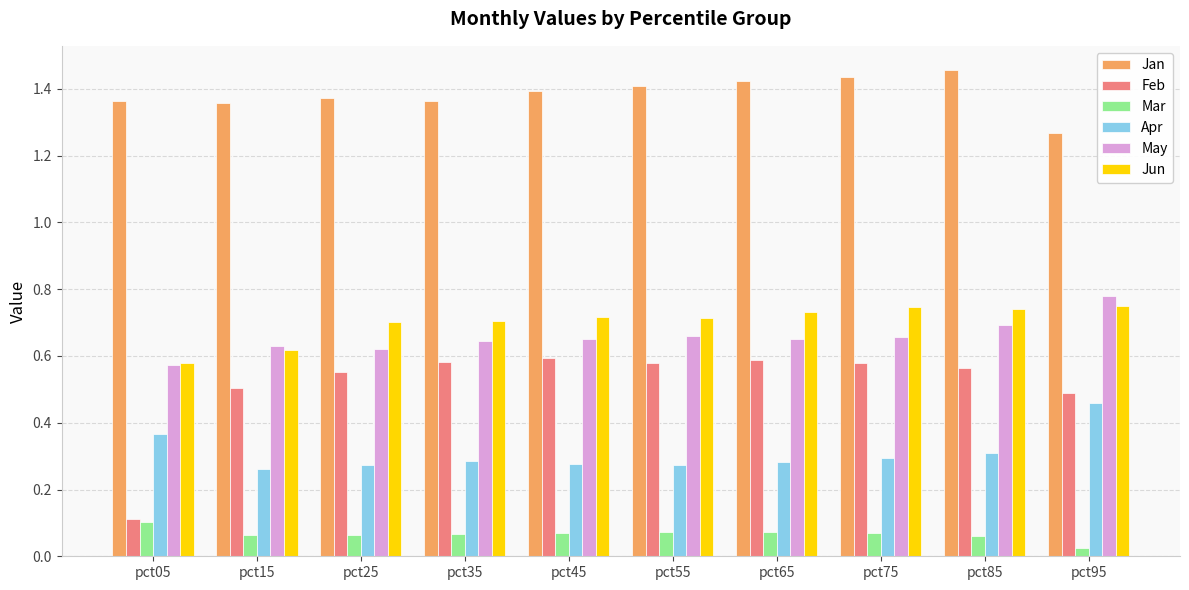

Rank the series by their maximum value, from highest to lowest.

Jan, May, Jun, Feb, Apr, Mar